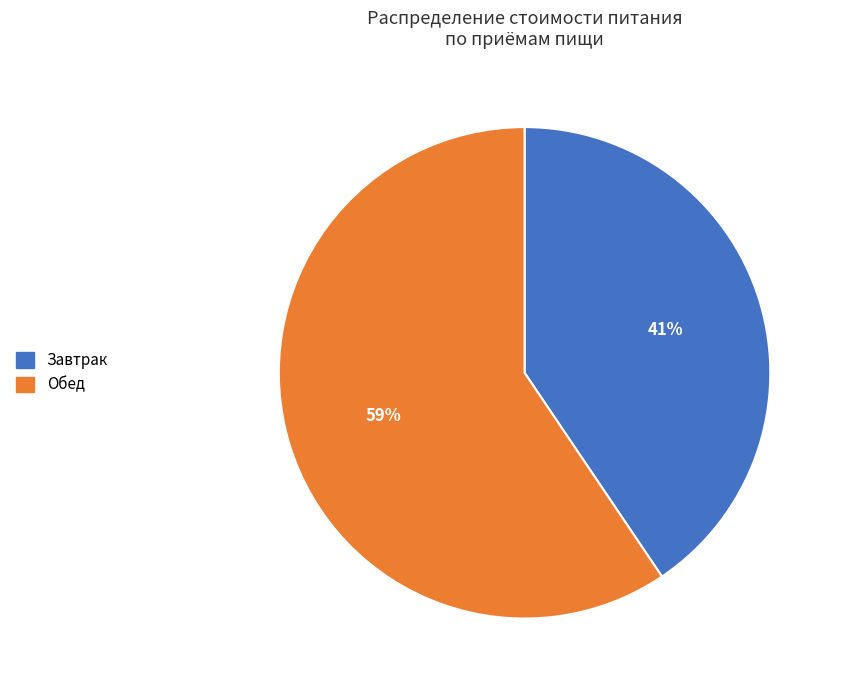

To the nearest percent, what is the average slice percentage?

50%